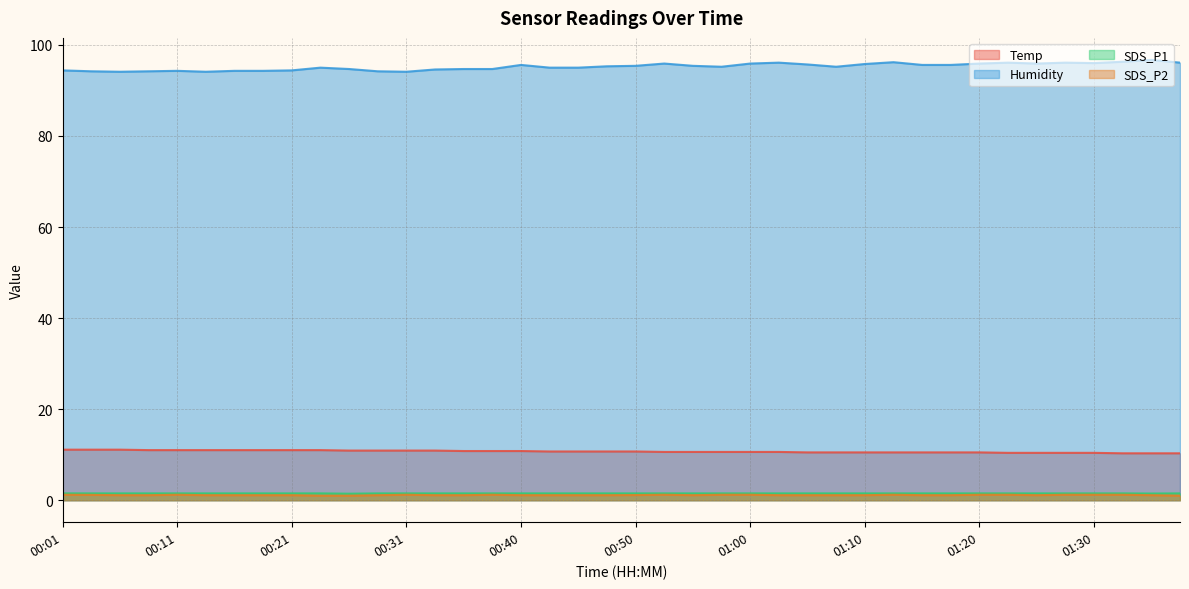

What position from the left is 00:04?

2